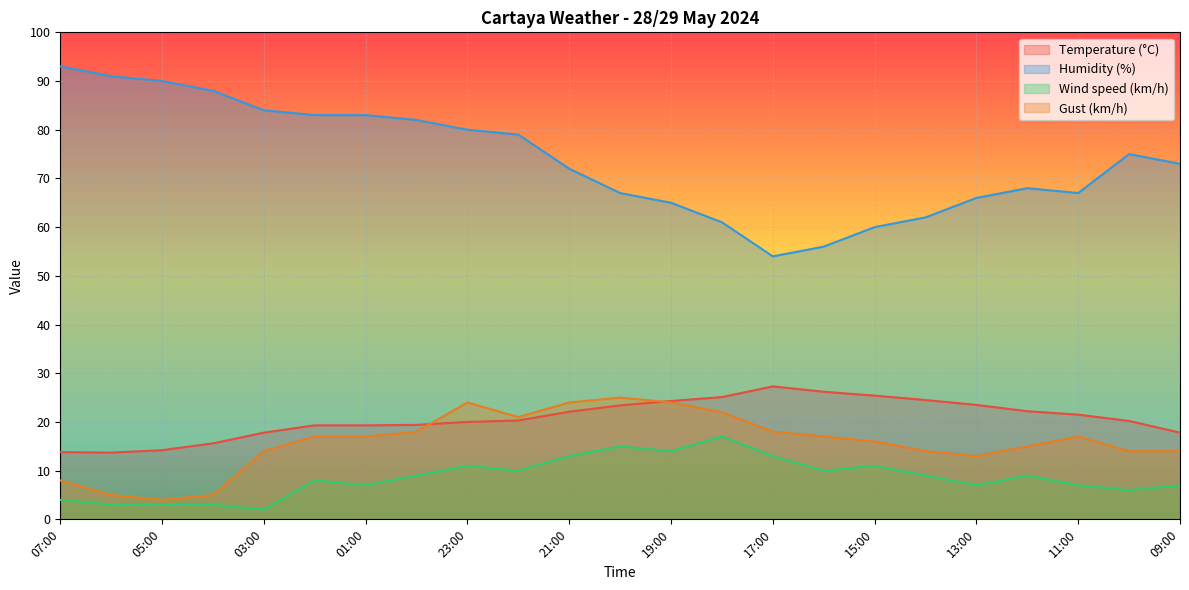

Between 04:00 and 02:00, which series saw the biggest shift?

Gust (km/h)